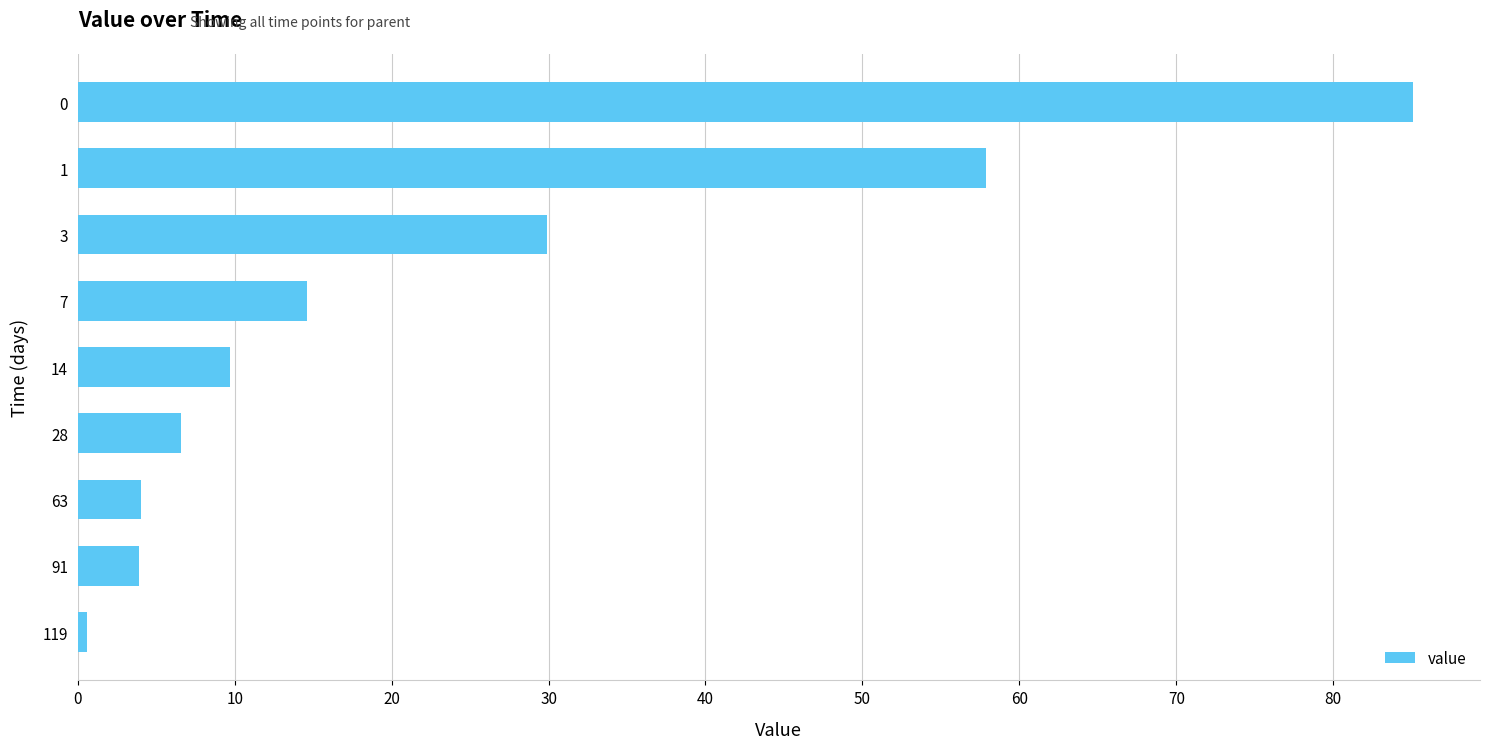

What is the maximum value shown in the chart?

85.1